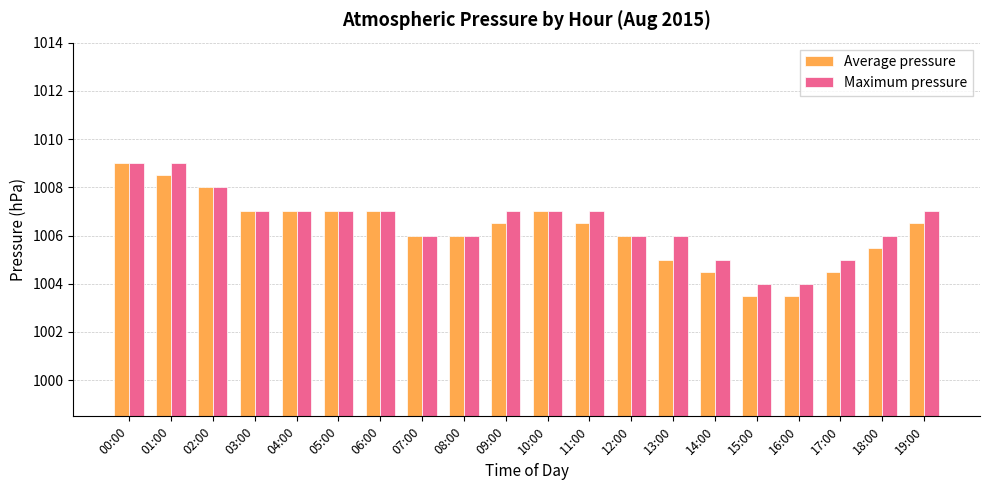

What is the total value across all series at 09:00?

2013.5